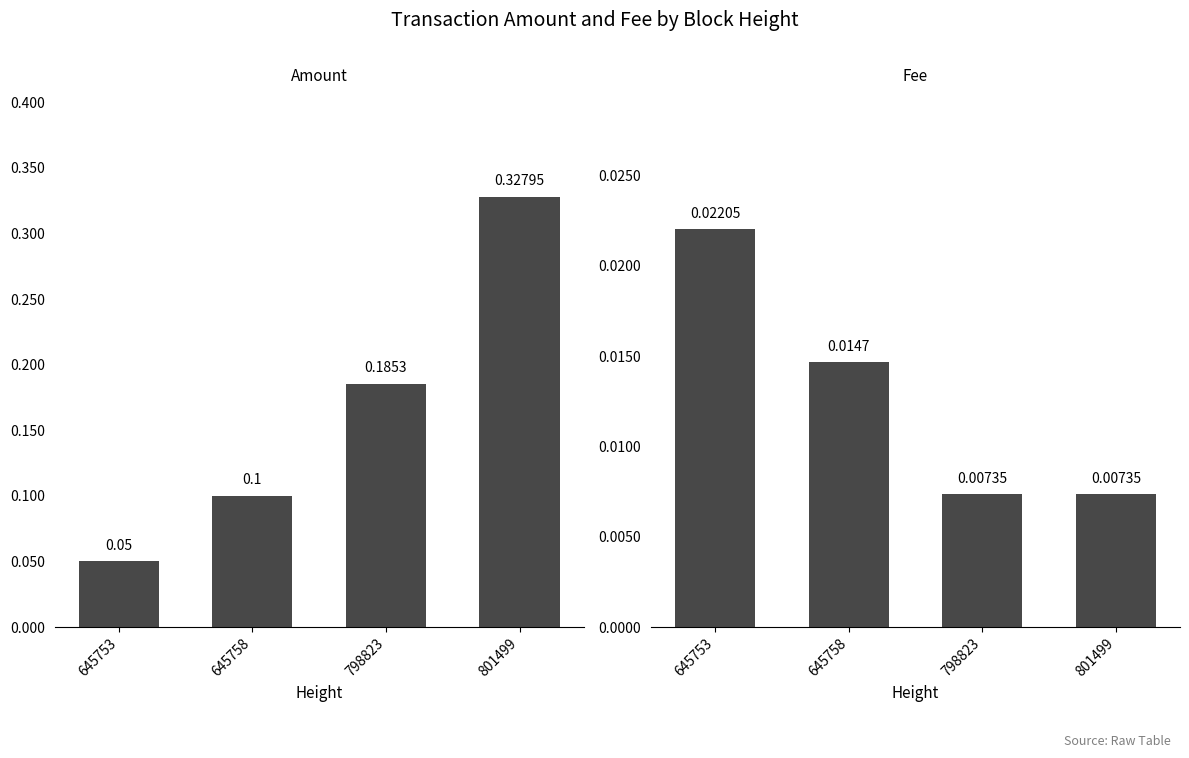

Reading left to right, list all the values displayed in this chart.

Amount: 0.1	0.1	0.2	0.3
Fee: 0.0	0.0	0.0	0.0